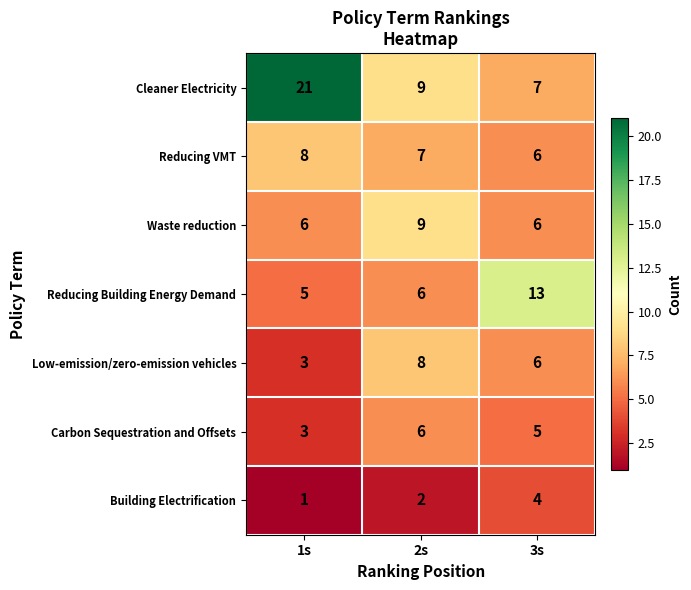

What is the smallest value displayed?

1